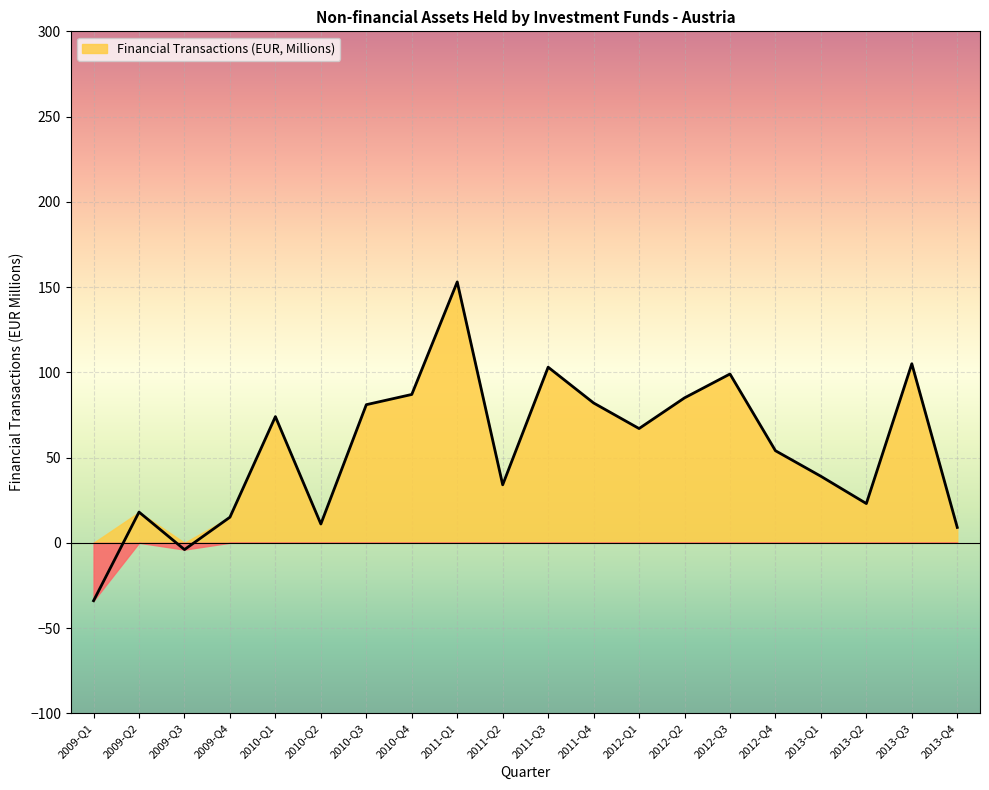

Which category has the highest value across all series?

2011-Q1